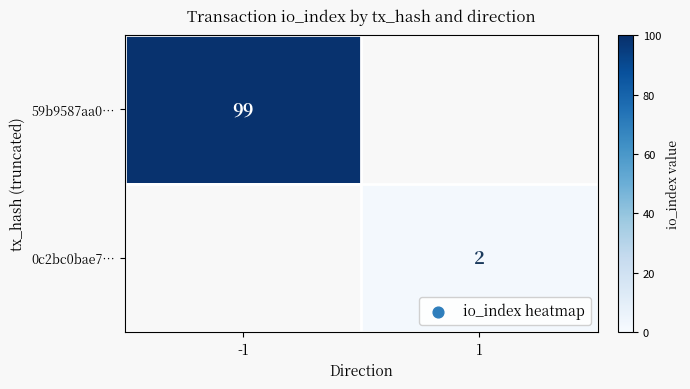

Which category has the lowest value across all series?

1